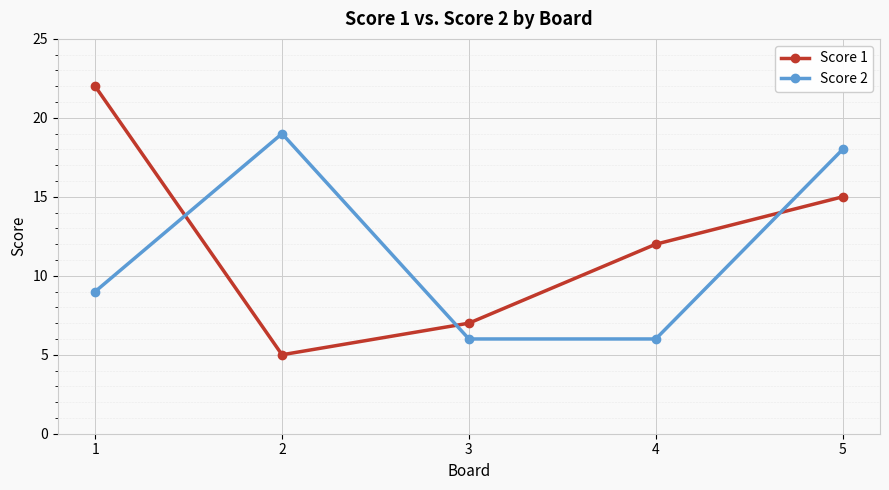

Is this an area chart (filled region under the line)?

No